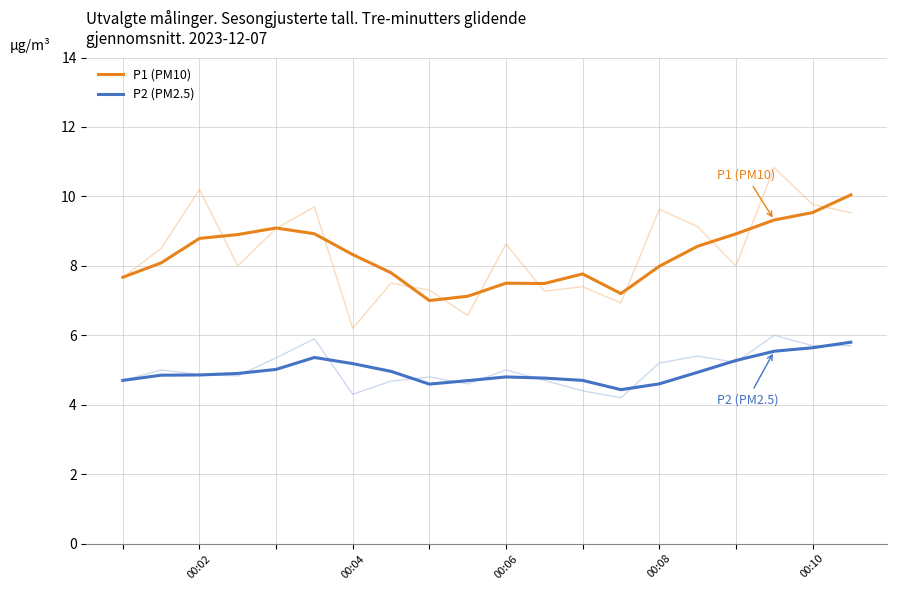

True or false: P1 (PM10) and P2 (PM2.5) cross at least once.

False